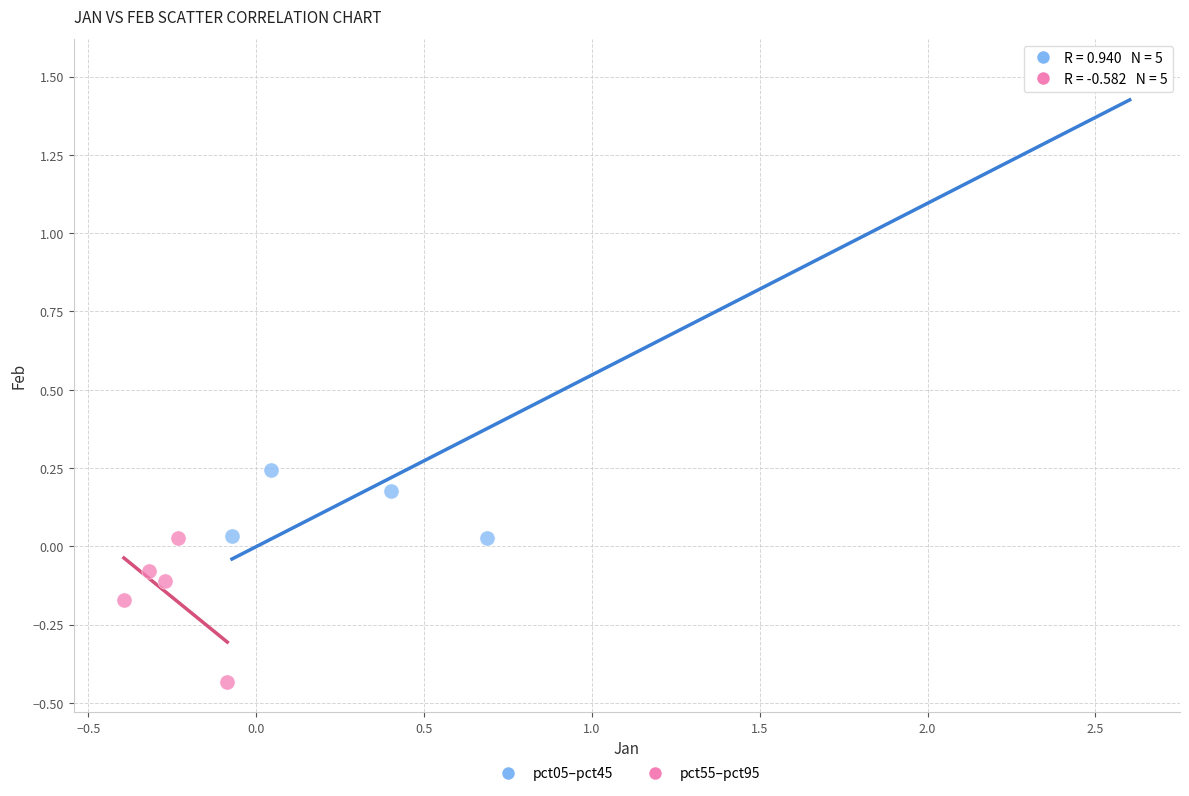

Which series contains the lowest Y value?

pct55–pct95